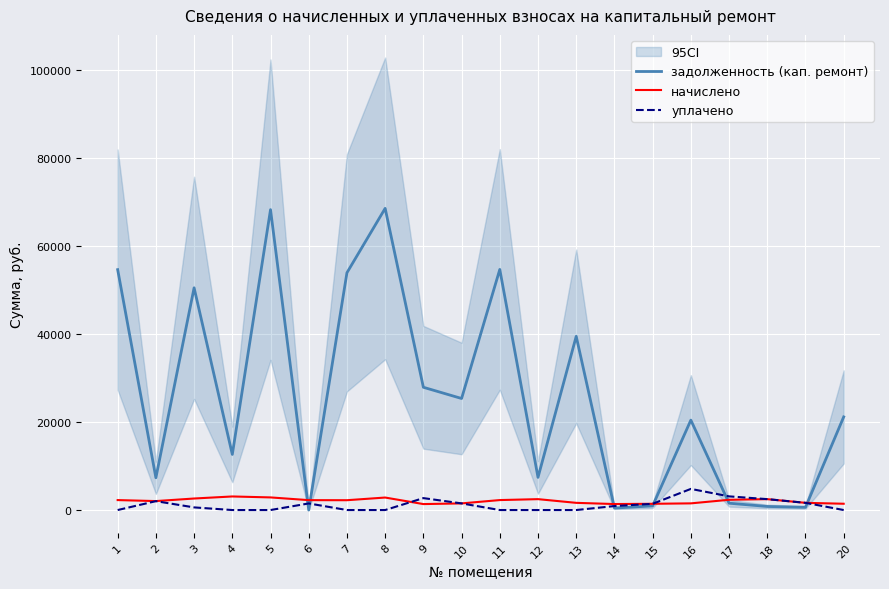

What is the sum of the начислено values at 5 and 18?

5346.9